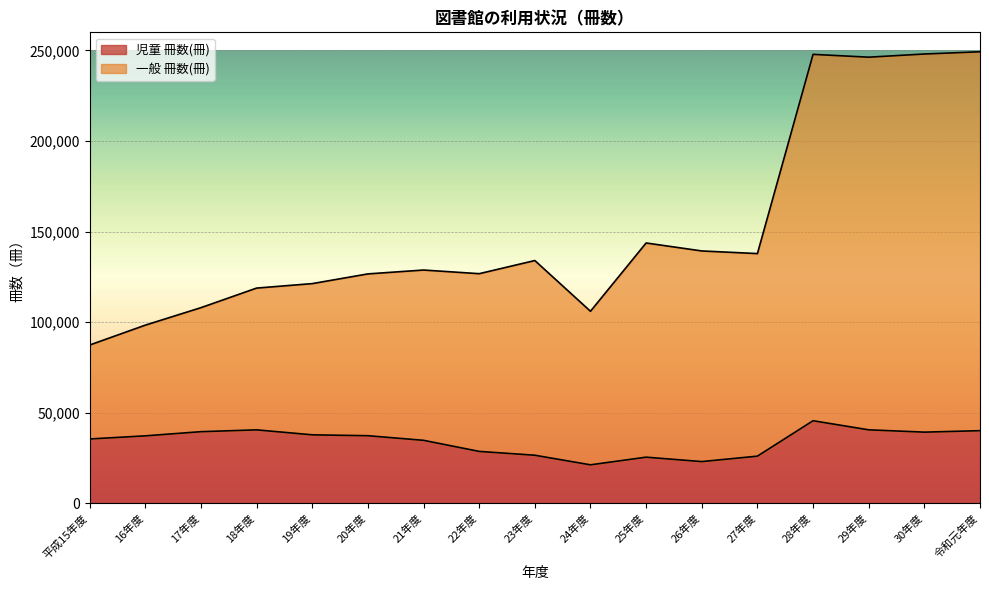

At which label does 一般 冊数(冊) first exceed 128736?

23年度